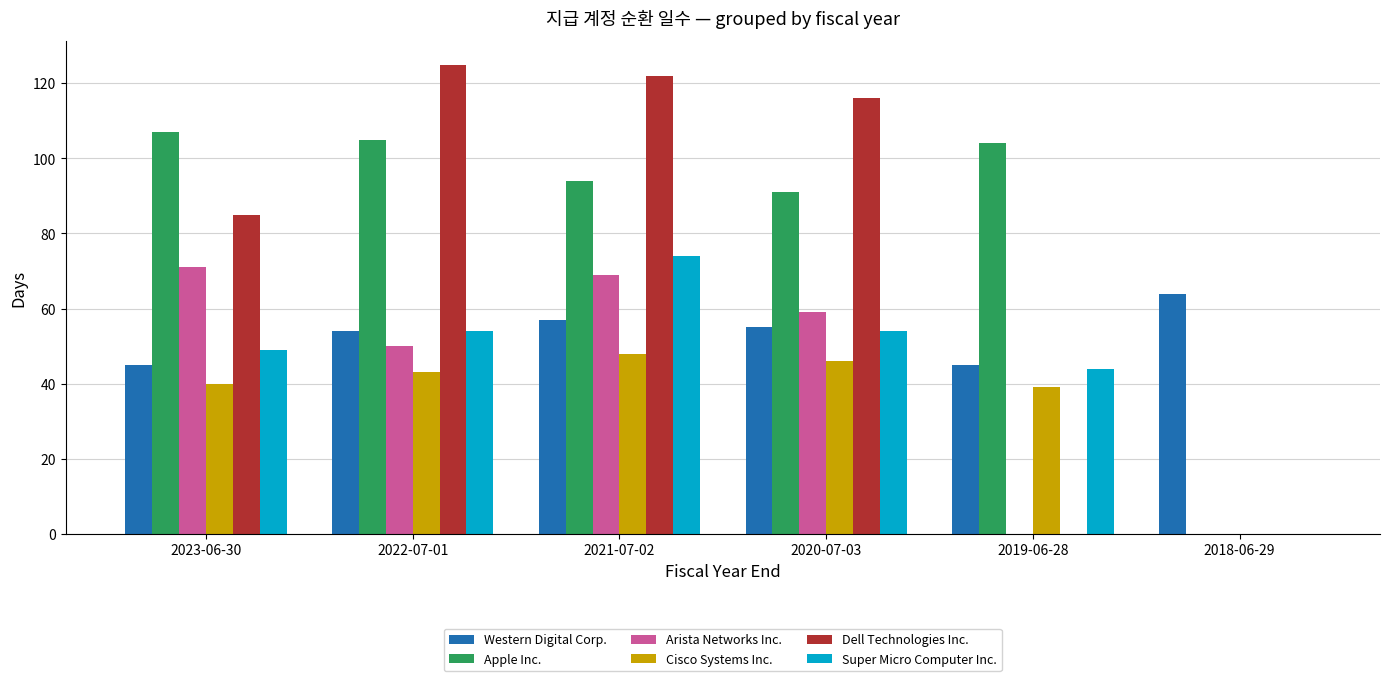

Count the number of categories in the chart.

6